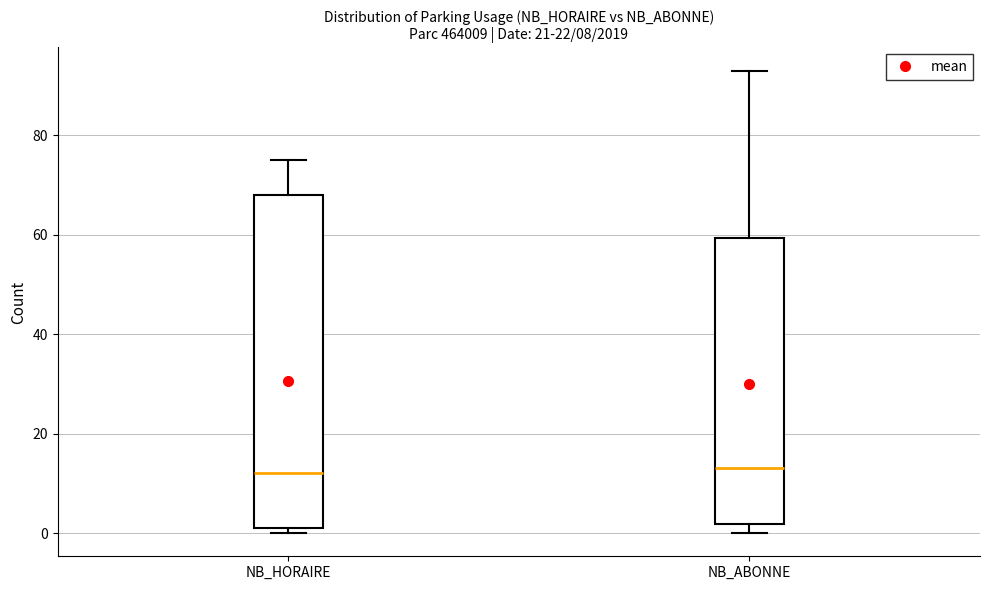

Which box is the tallest, from its lower edge to its upper edge?

NB_HORAIRE